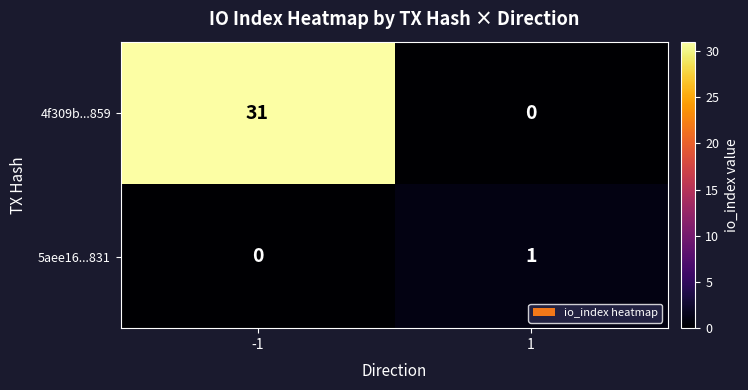

The value of 5aee16...831 at 1 is 0. True or false?

False